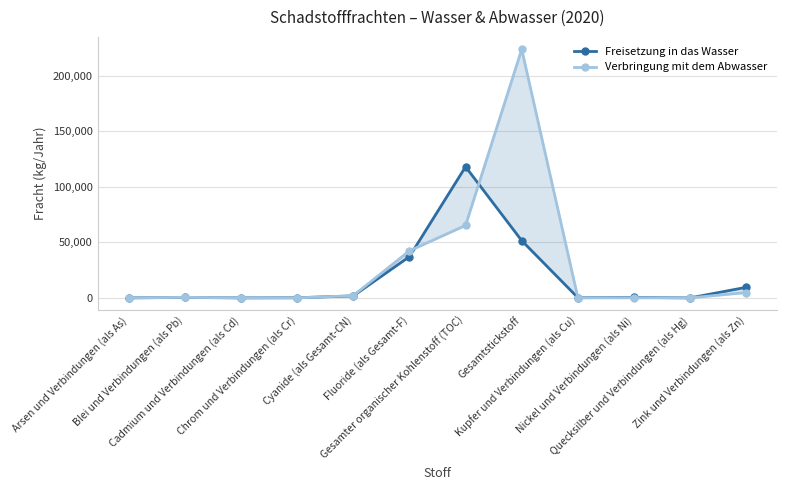

Where is the first local minimum for Freisetzung in das Wasser?

Cadmium und Verbindungen (als Cd)